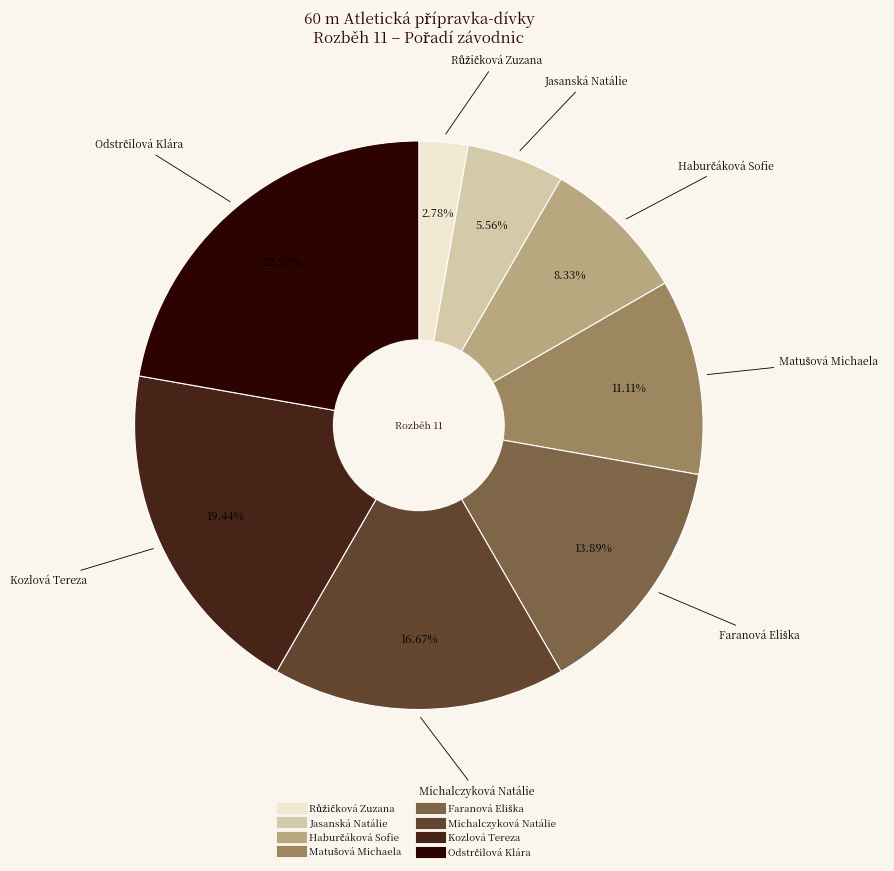

Does Michalczyková Natálie account for over 50% of the chart?

No